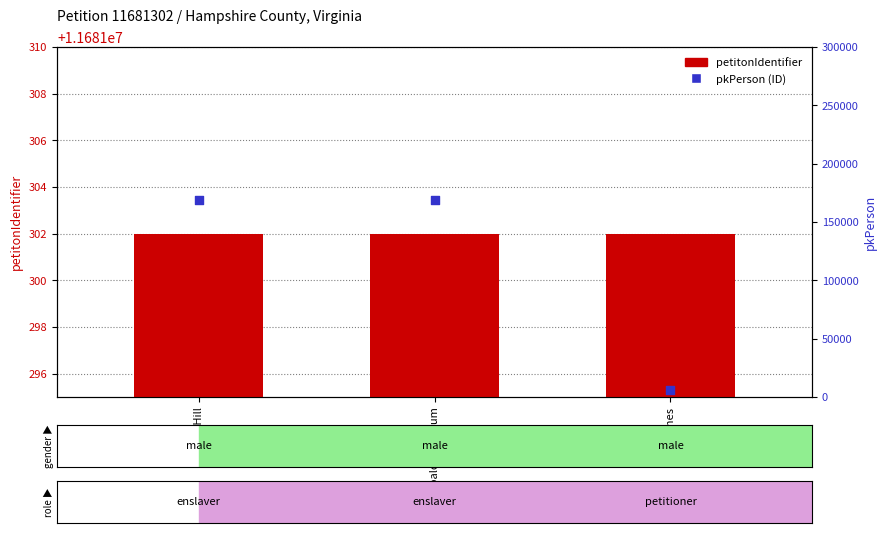

Which series contains the highest Y value?

petitonIdentifier